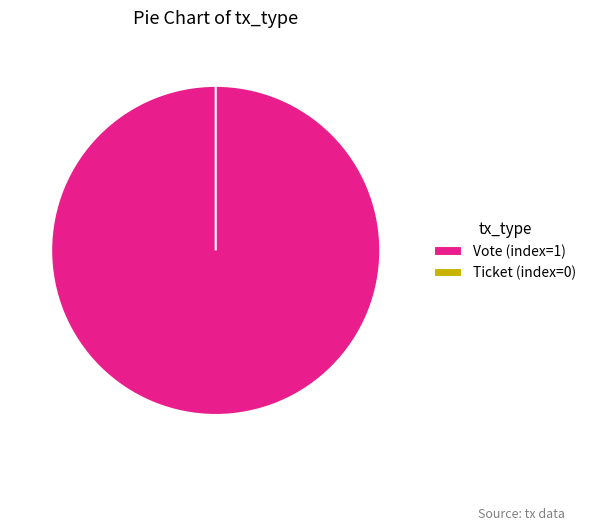

Which has a higher value, Ticket (index=0) or Vote (index=1)?

Vote (index=1)